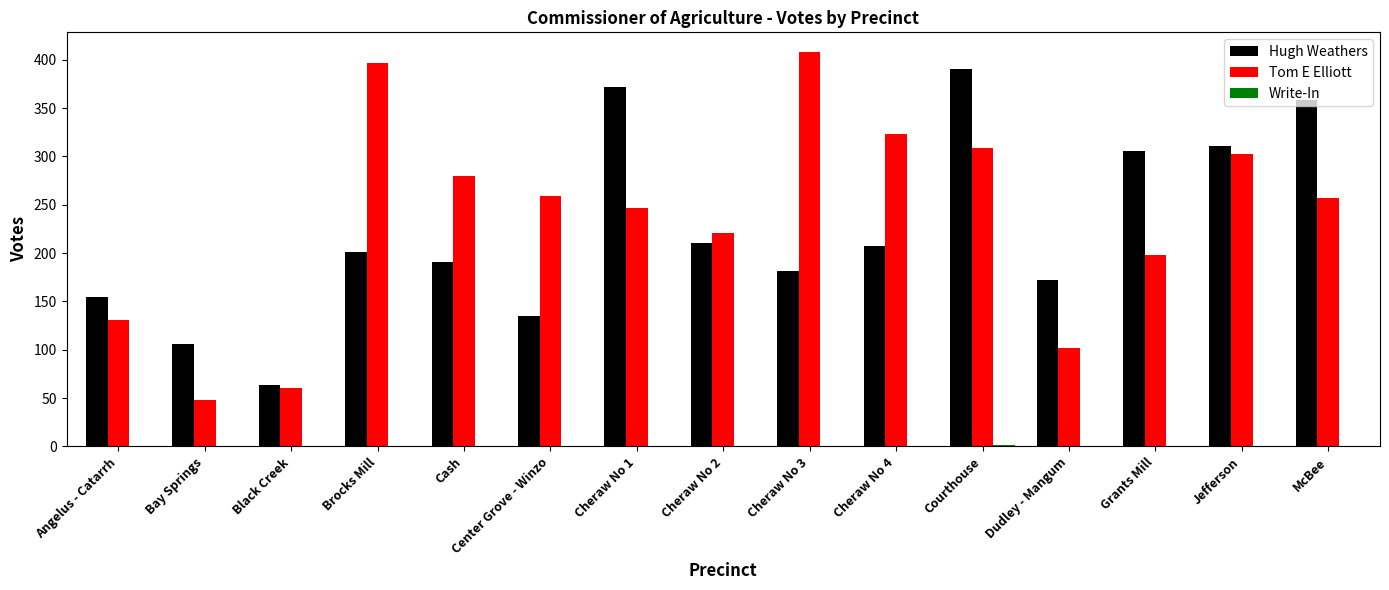

Are the bars horizontal?

No